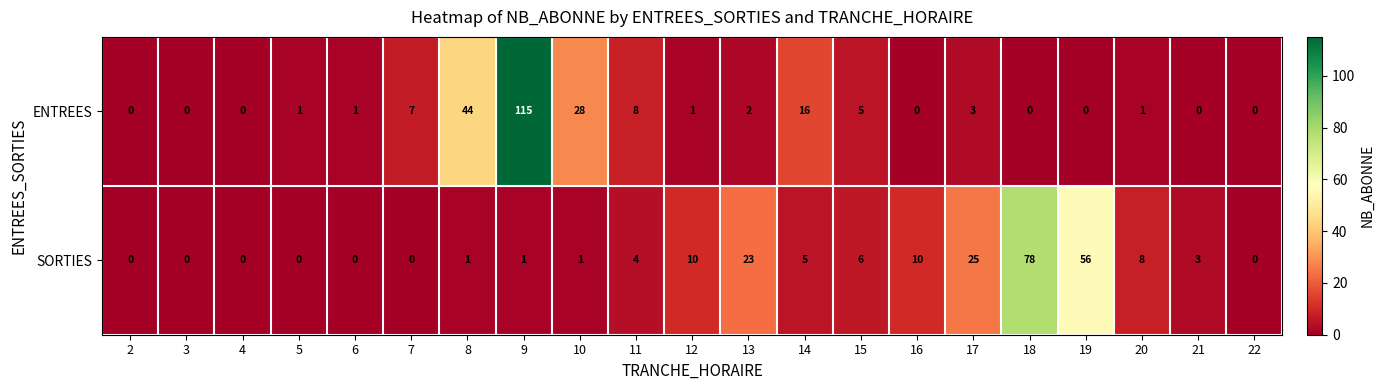

List the series in order of their peak value, highest first.

ENTREES, SORTIES